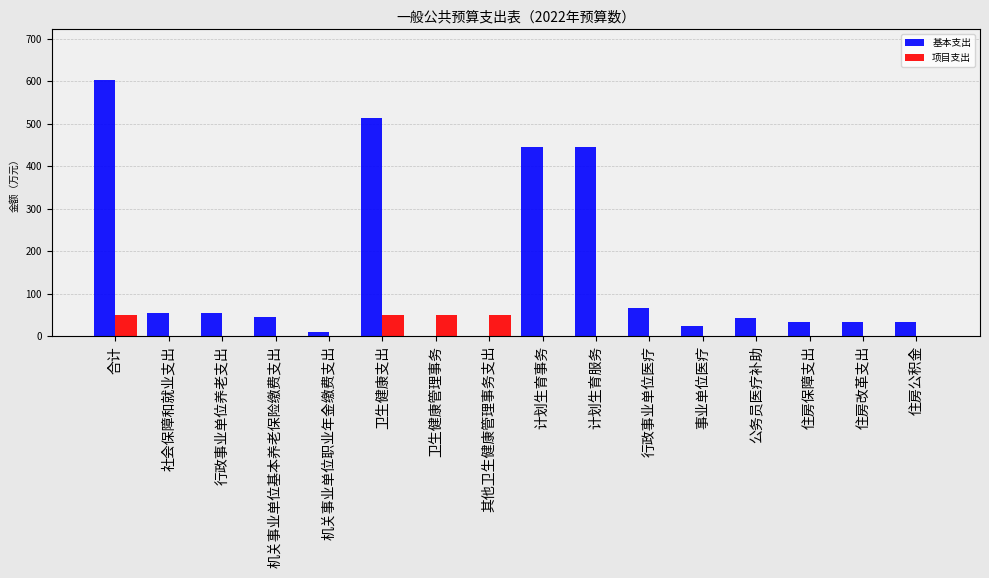

Is it true that 项目支出 equals 85.8 at 卫生健康支出?

False